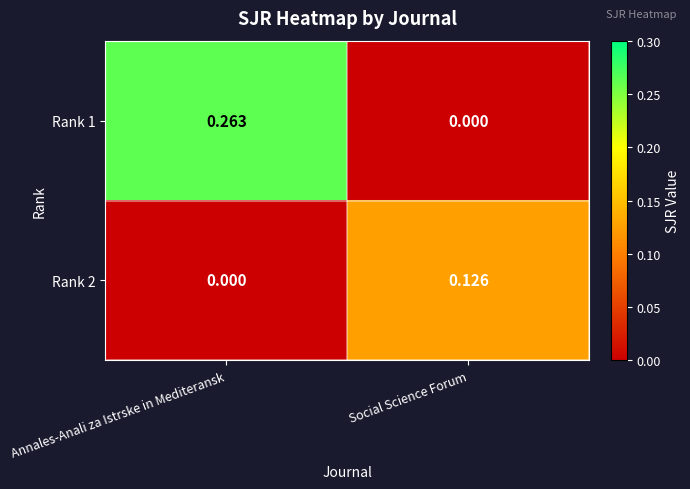

Which category has the highest value in the Rank 2 series?

Social Science Forum